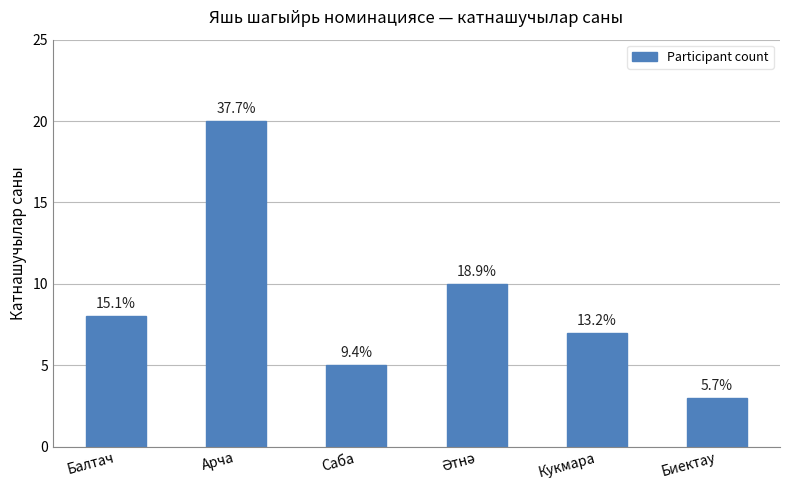

How many bars are there in total?

6